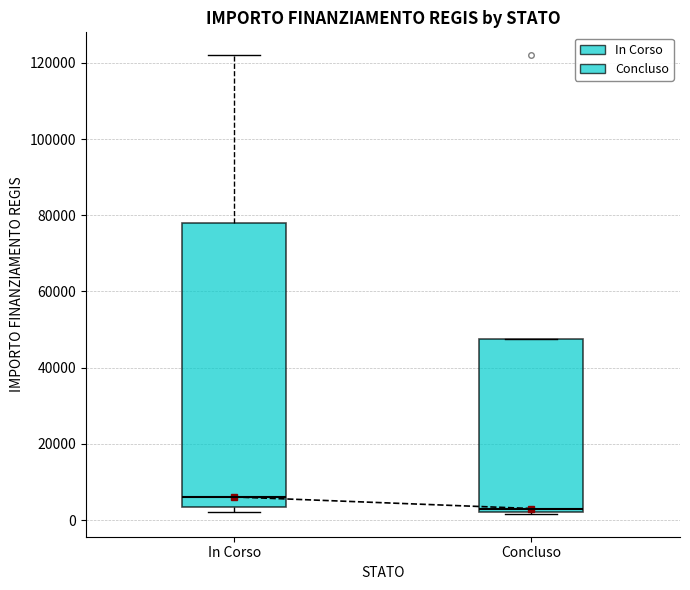

Reading left to right, transcribe this box plot: for each box, give where its median line is, the range the box spans, and where its two whiskers end, as read against the y-axis. The values are not printed on the chart, so give them approximately, as read against the axis.

In Corso: median 6000, box 4000 to 78000, whiskers 2000 to 122000
Concluso: median 4000, box 2000 to 48000, whiskers 2000 to 48000